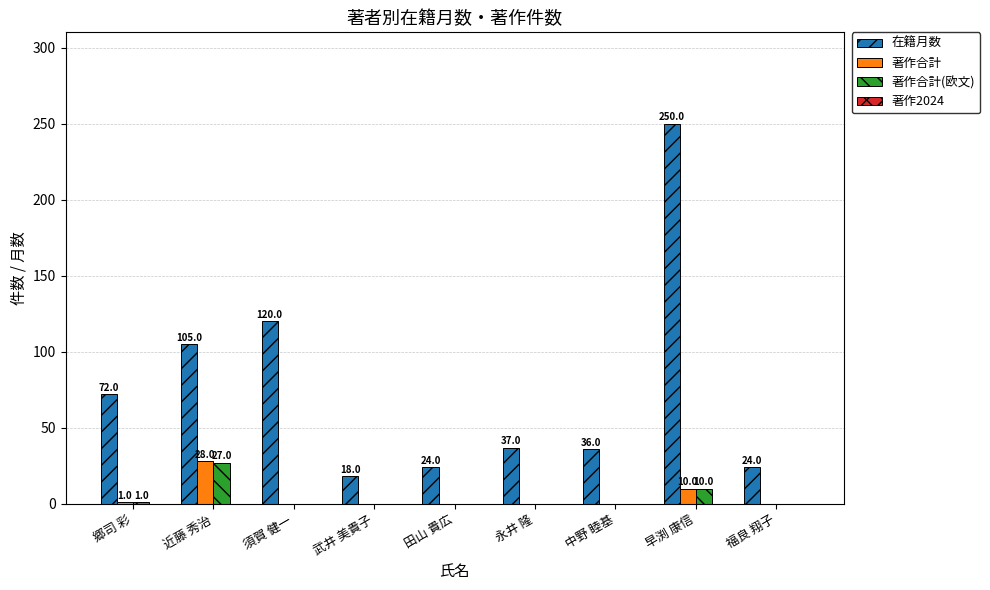

At which category does the chart reach its peak across all series?

早渕 康信